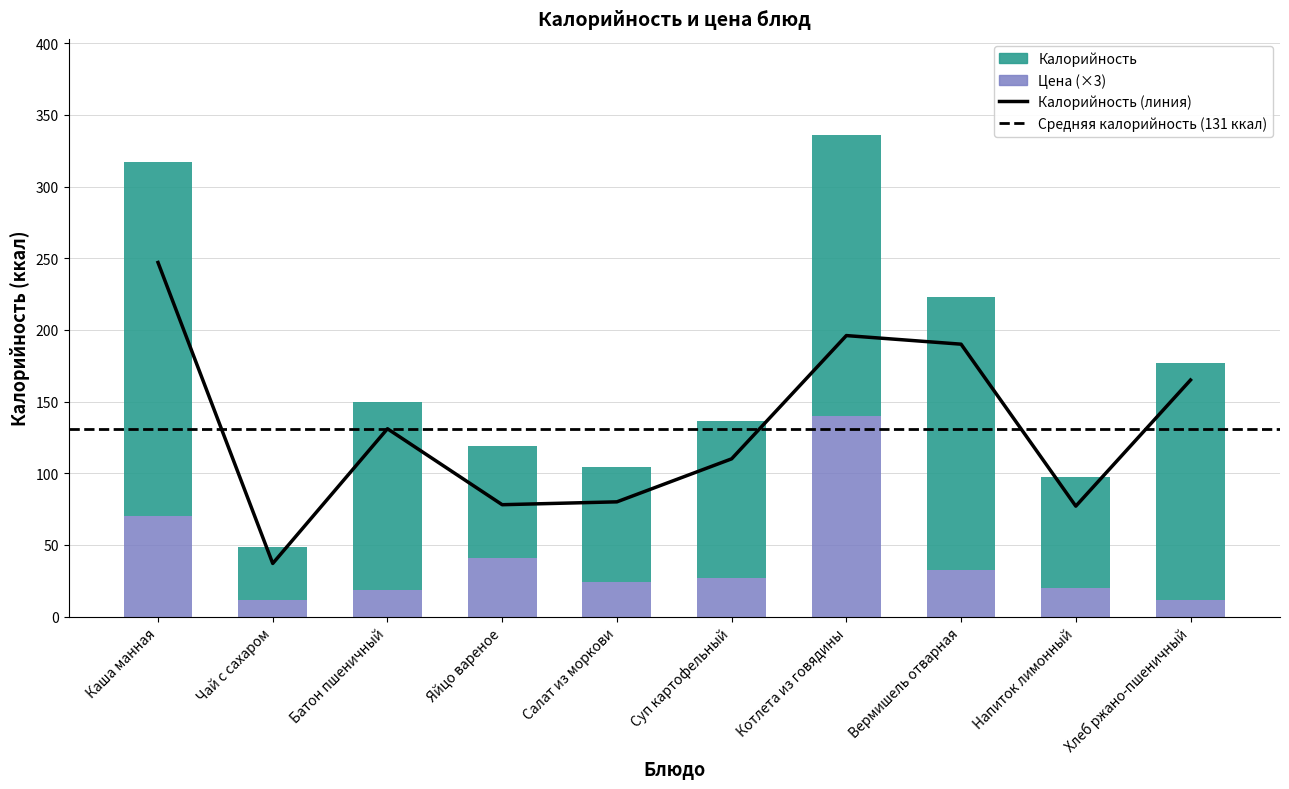

What is the label of the 5th bar from the left?

Салат из моркови